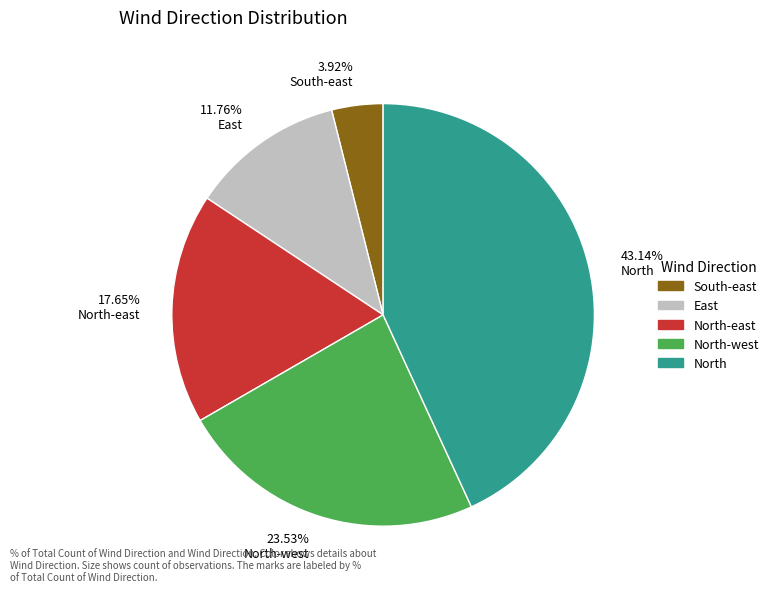

Does any single category account for the majority?

No